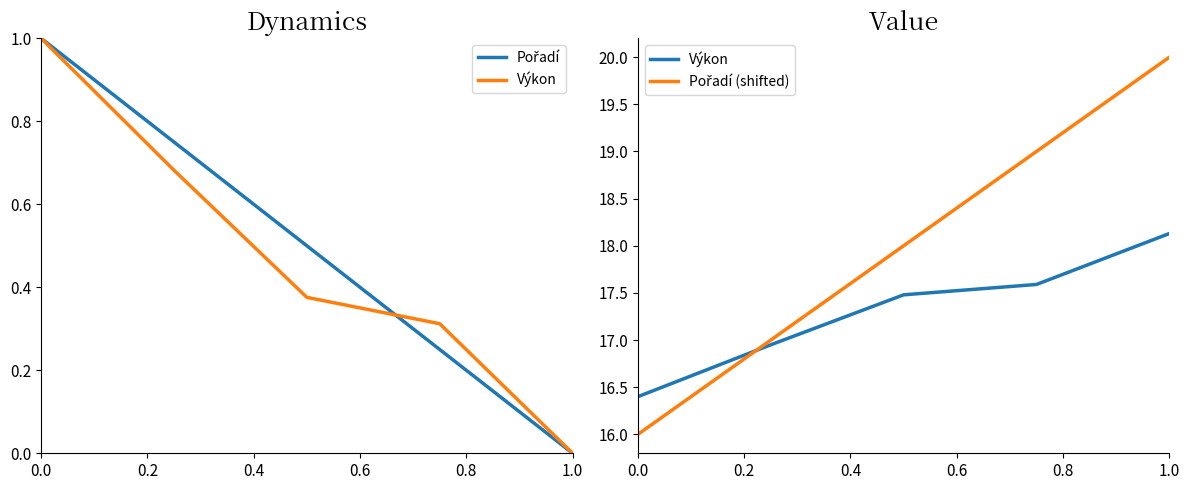

The value of Výkon at 0.4 is 17.5. True or false?

True